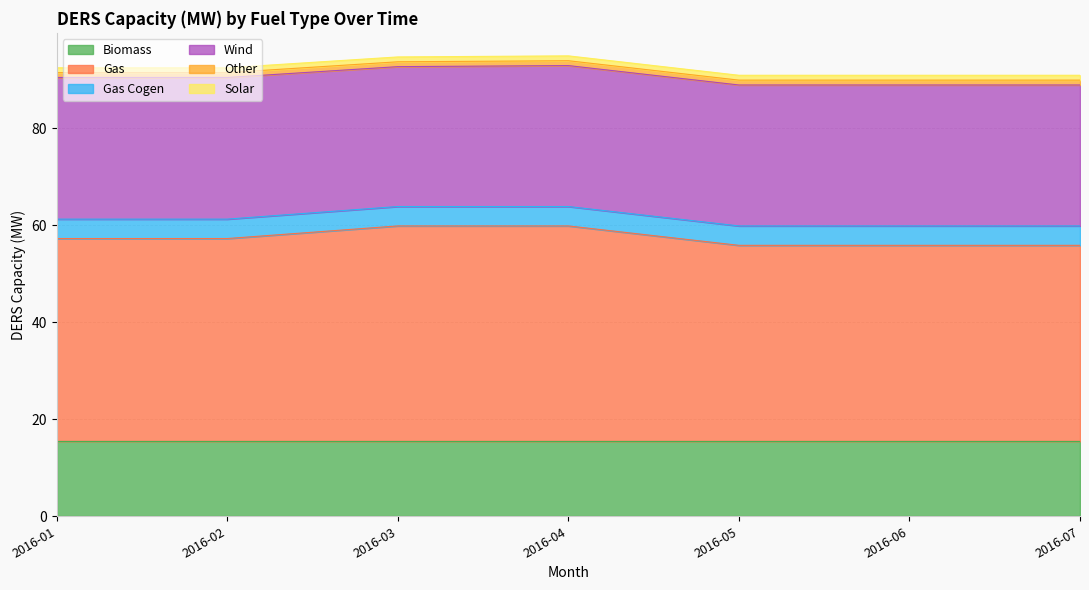

True or false: Other and Gas intersect in this chart.

False